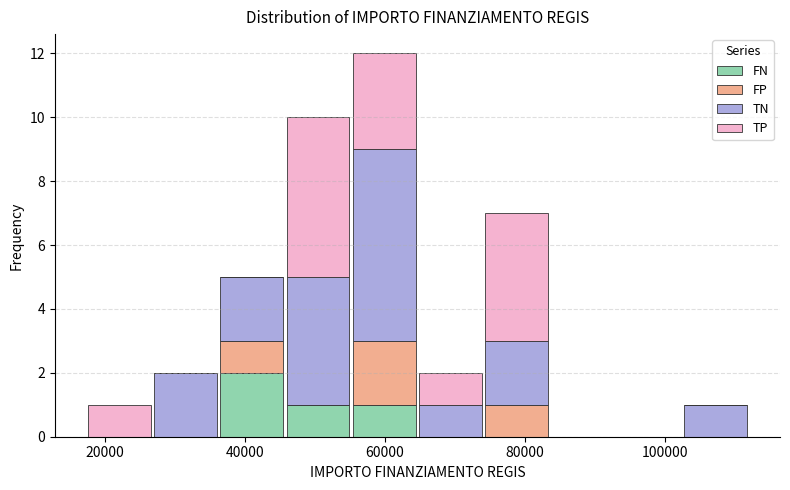

Reading left to right, list every stacked bar in this chart as the range it spans on the x-axis followed by its total height. Neither the bar edges nor the heights are printed on the chart, so give them approximately, as read against the axes.

18000 to 26000: 1
26000 to 36000: 2
36000 to 46000: 5
46000 to 56000: 10
56000 to 64000: 12
64000 to 74000: 2
74000 to 84000: 7
84000 to 94000: 0
94000 to 102000: 0
102000 to 112000: 1